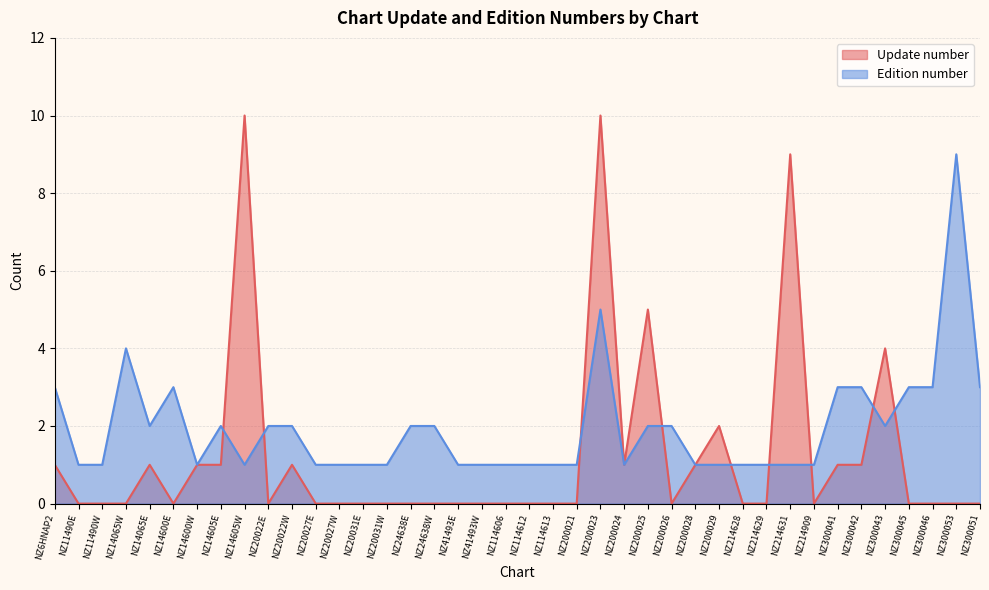

How many lines are shown in the chart?

2